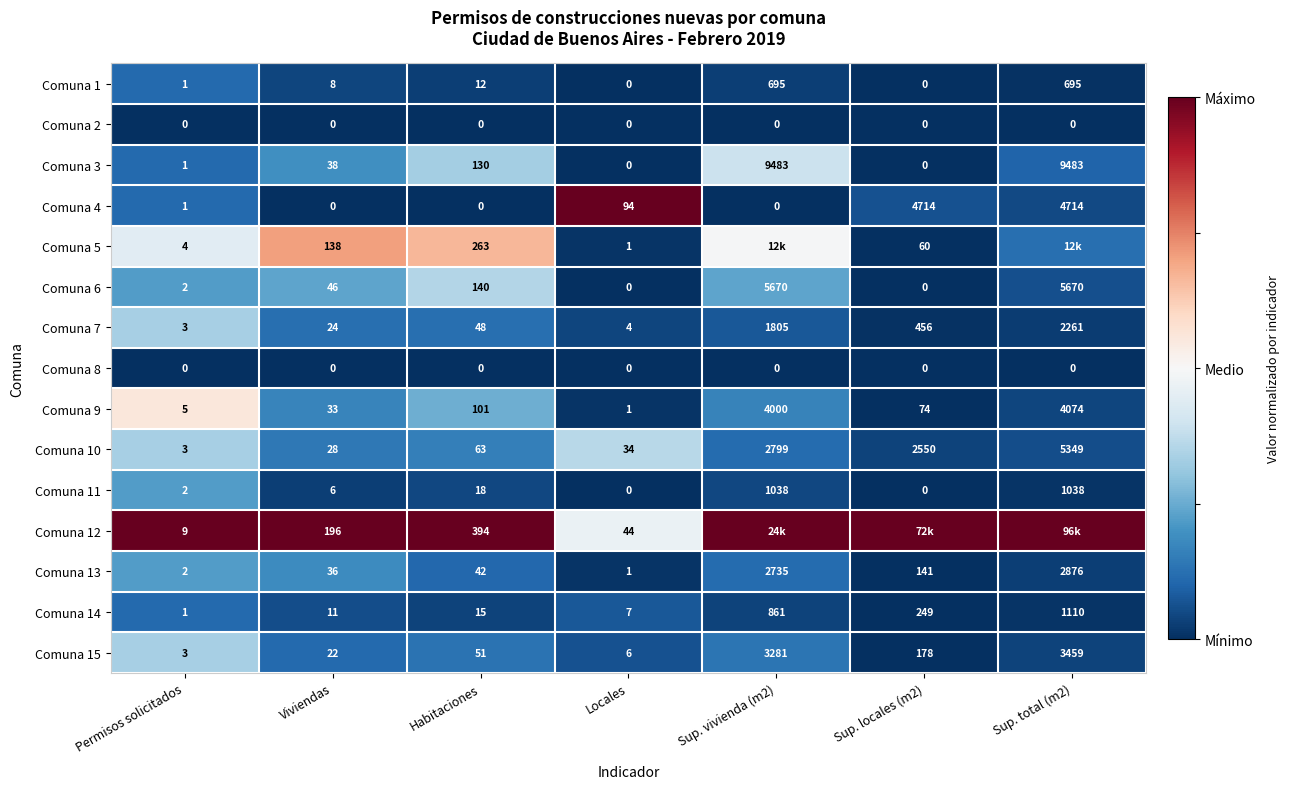

Is the value of Comuna 15 at Habitaciones greater than the value of Comuna 9 at Sup. vivienda (m2)?

No